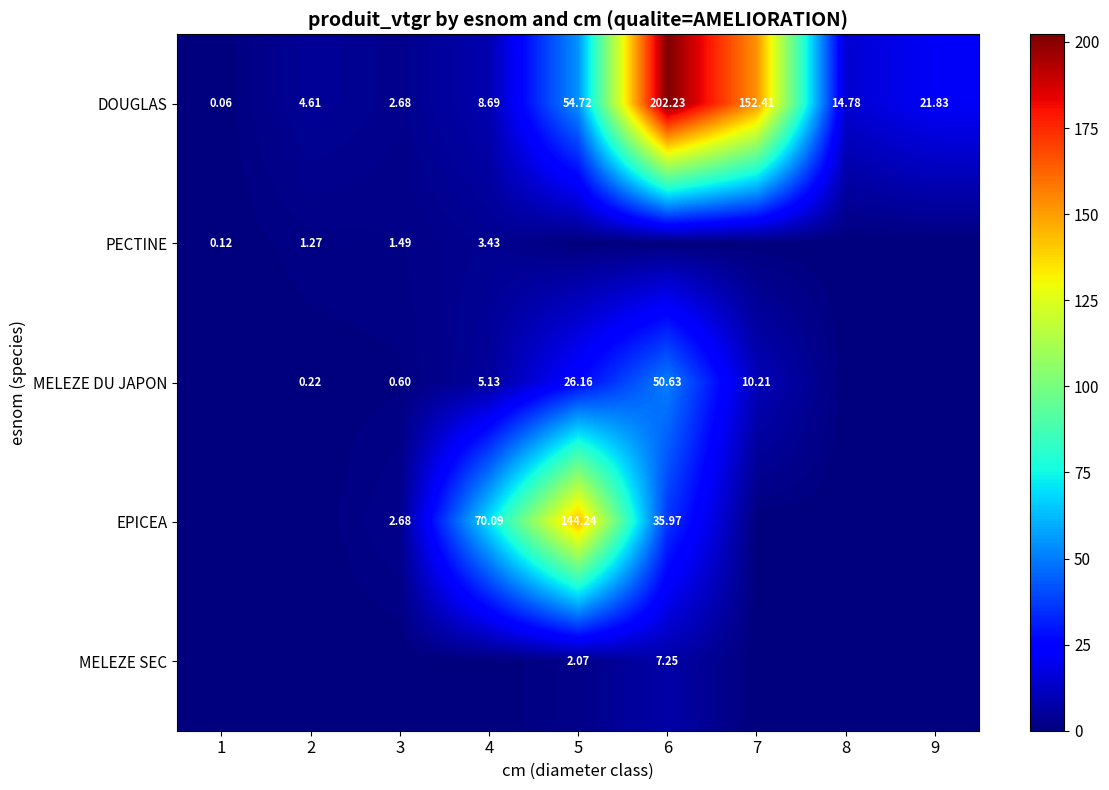

Between 1 and 8, which is larger?

8